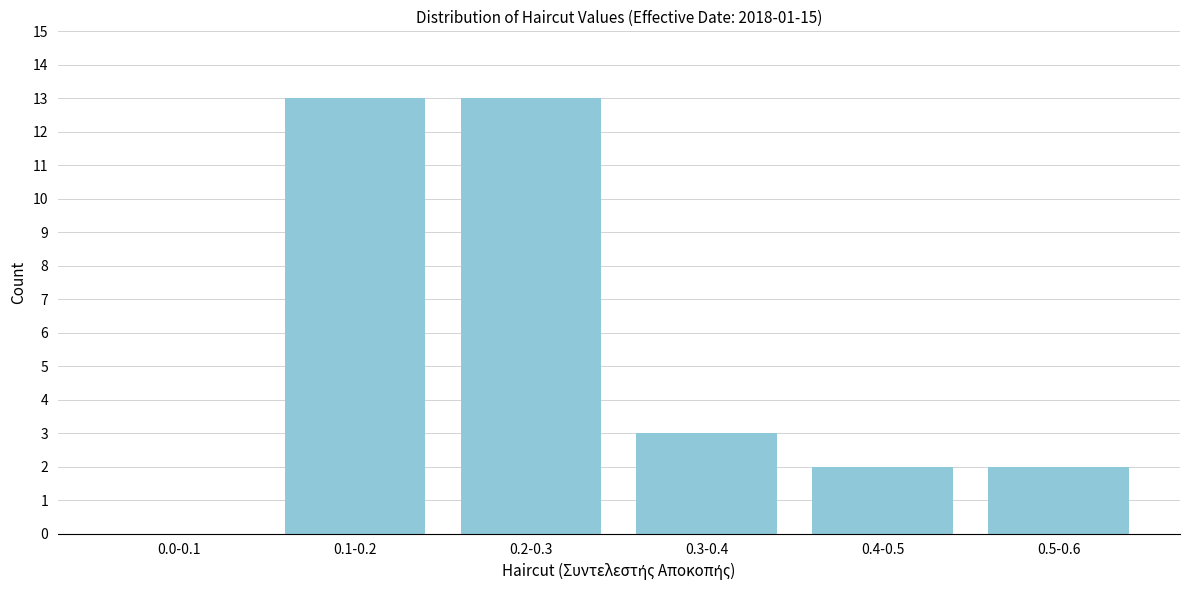

Reading right to left, transcribe all the data shown in this chart.

0.5-0.6=2	0.4-0.5=2	0.3-0.4=3	0.2-0.3=13	0.1-0.2=13	0.0-0.1=0